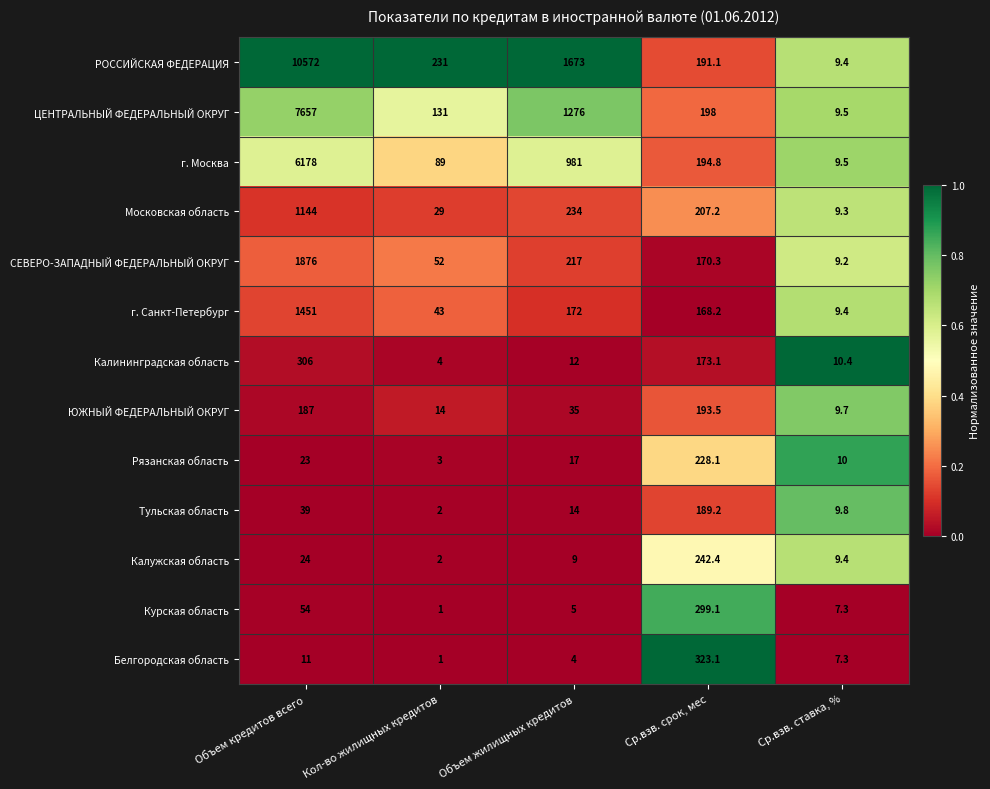

What is the sum of the Калининградская область values at Ср.взв. ставка, % and Объем жилищных кредитов?

22.4